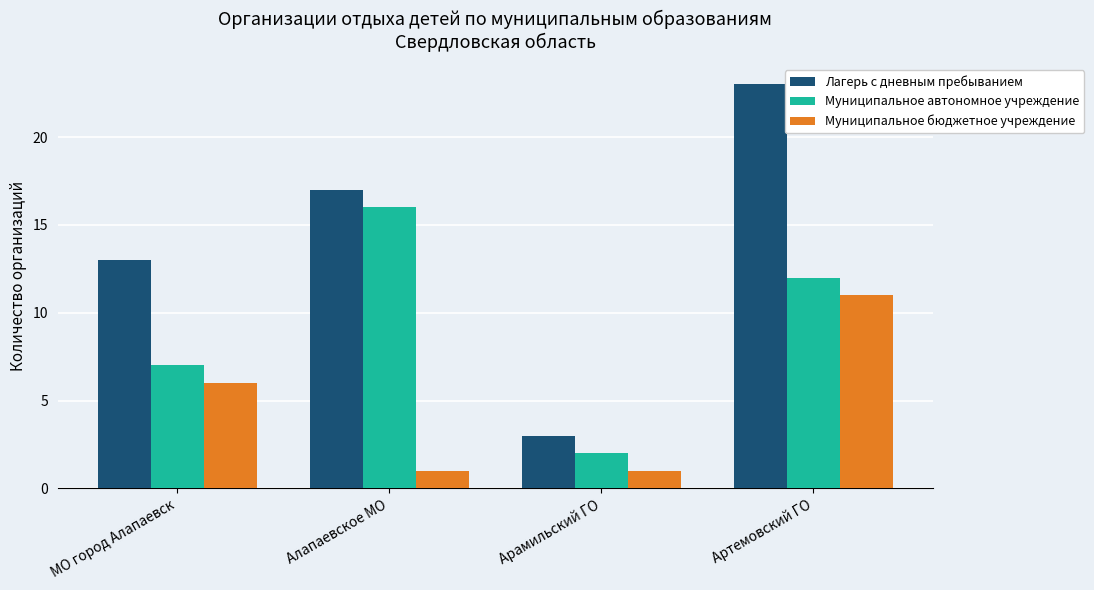

Which category has the highest value in the Лагерь с дневным пребыванием series?

Артемовский ГО